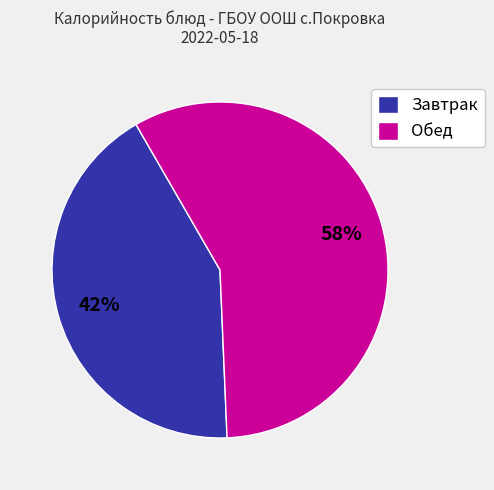

Which has a higher value, Завтрак or Обед?

Обед